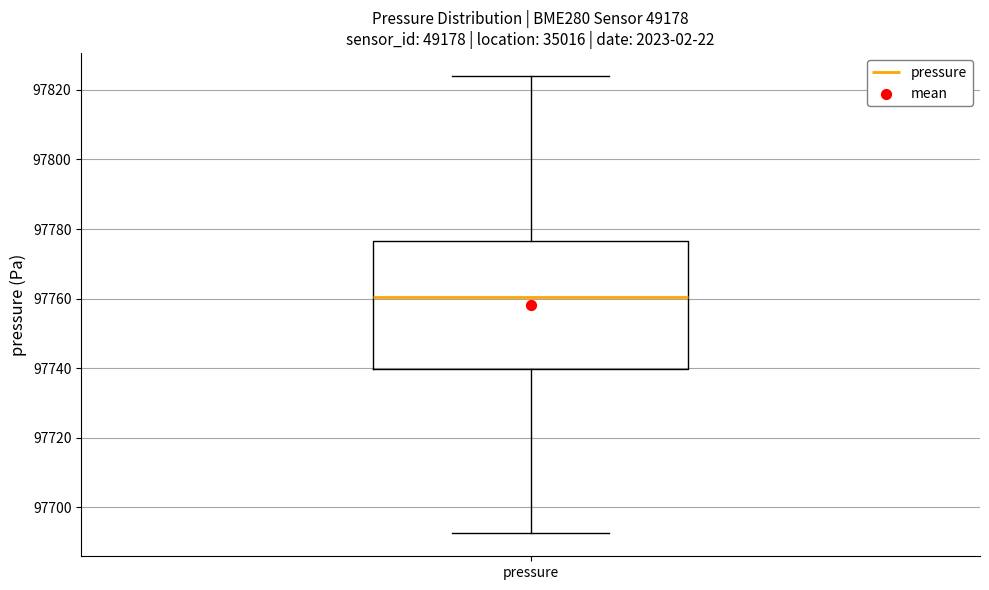

Transcribe this box plot: give where the median line is, the range the box spans, and where the two whiskers end, as read against the y-axis. The values are not printed on the chart, so give them approximately, as read against the axis.

median 97760, box 97740 to 97776, whiskers 97692 to 97824